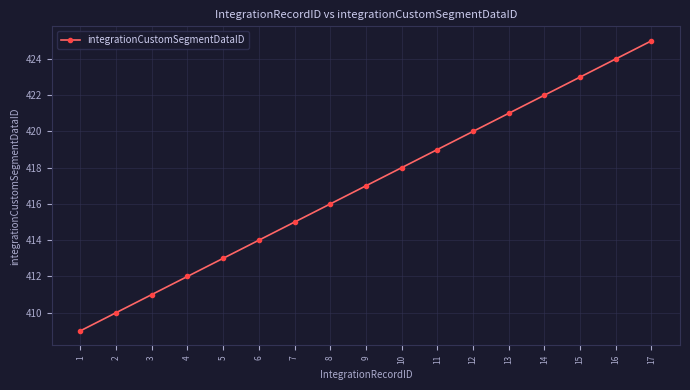

How many categories are shown in the chart?

17